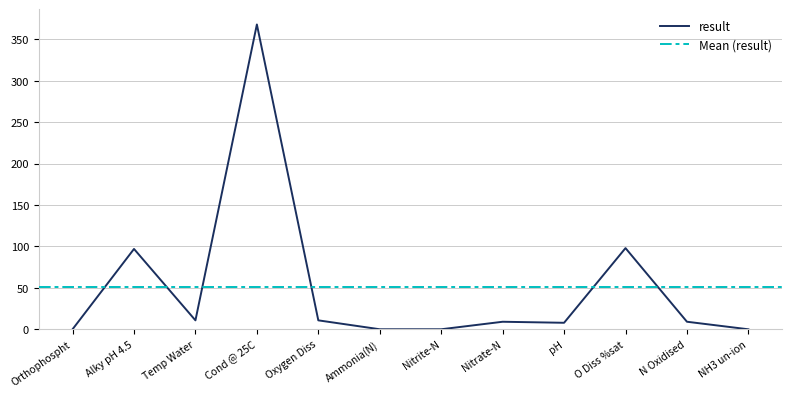

What is the maximum value shown in the chart?

368.0